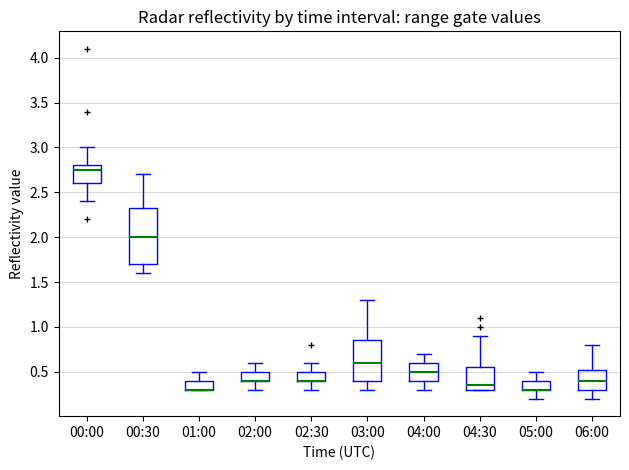

Reading left to right, read every box against the y-axis: the position of its median line, the range the box covers, and the ends of its whiskers. The values are not printed on the chart, so give them approximately, as read against the axis.

00:00: median 2.75, box 2.60 to 2.80, whiskers 2.40 to 3.00
00:30: median 2.00, box 1.70 to 2.35, whiskers 1.60 to 2.70
01:00: median 0.30 (drawn on the box's lower edge), box 0.30 to 0.40, whiskers 0.30 to 0.50
02:00: median 0.40 (drawn on the box's lower edge), box 0.40 to 0.50, whiskers 0.30 to 0.60
02:30: median 0.40 (drawn on the box's lower edge), box 0.40 to 0.50, whiskers 0.30 to 0.60
03:00: median 0.60, box 0.40 to 0.85, whiskers 0.30 to 1.30
04:00: median 0.50, box 0.40 to 0.60, whiskers 0.30 to 0.70
04:30: median 0.35, box 0.30 to 0.55, whiskers 0.30 to 0.90
05:00: median 0.30 (drawn on the box's lower edge), box 0.30 to 0.40, whiskers 0.20 to 0.50
06:00: median 0.40, box 0.30 to 0.55, whiskers 0.20 to 0.80